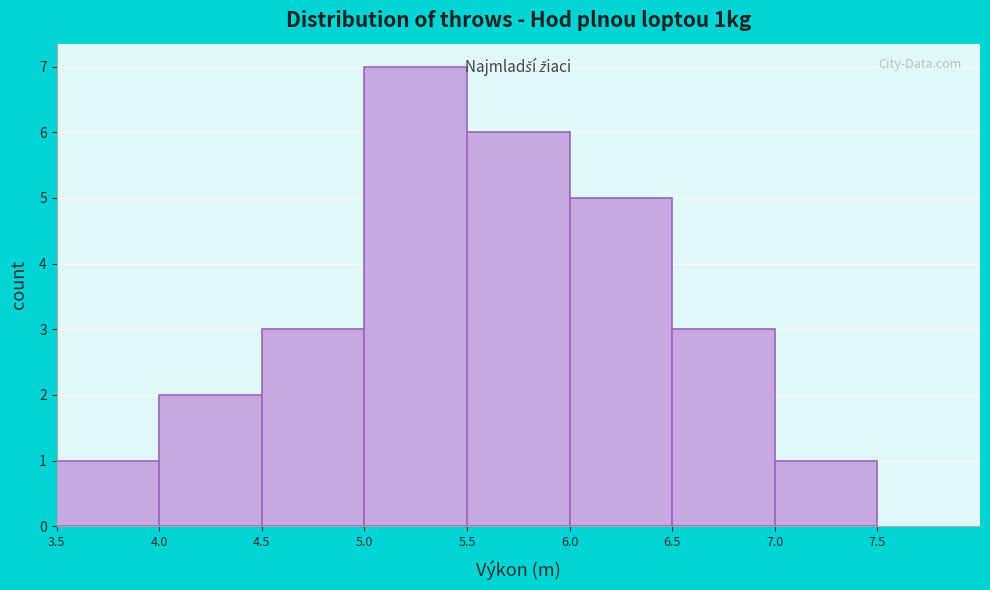

Reading left to right, transcribe this chart: for each bar, give the range it covers on the x-axis and its height. The values are not printed on the chart, so give them approximately, as read against the axis.

3.5 to 4.0: 1
4.0 to 4.5: 2
4.5 to 5.0: 3
5.0 to 5.5: 7
5.5 to 6.0: 6
6.0 to 6.5: 5
6.5 to 7.0: 3
7.0 to 7.5: 1